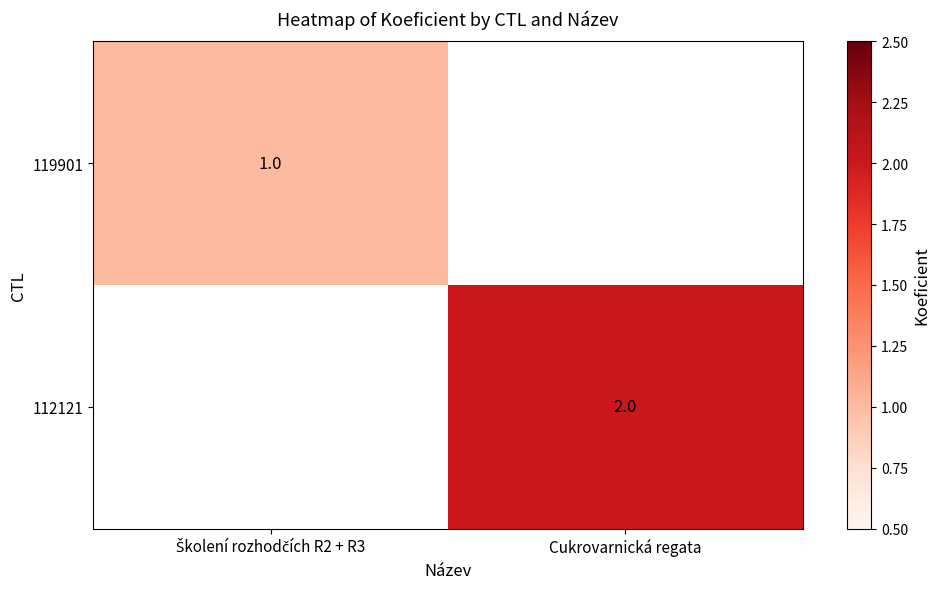

At how many categories does at least one series exceed 1?

1